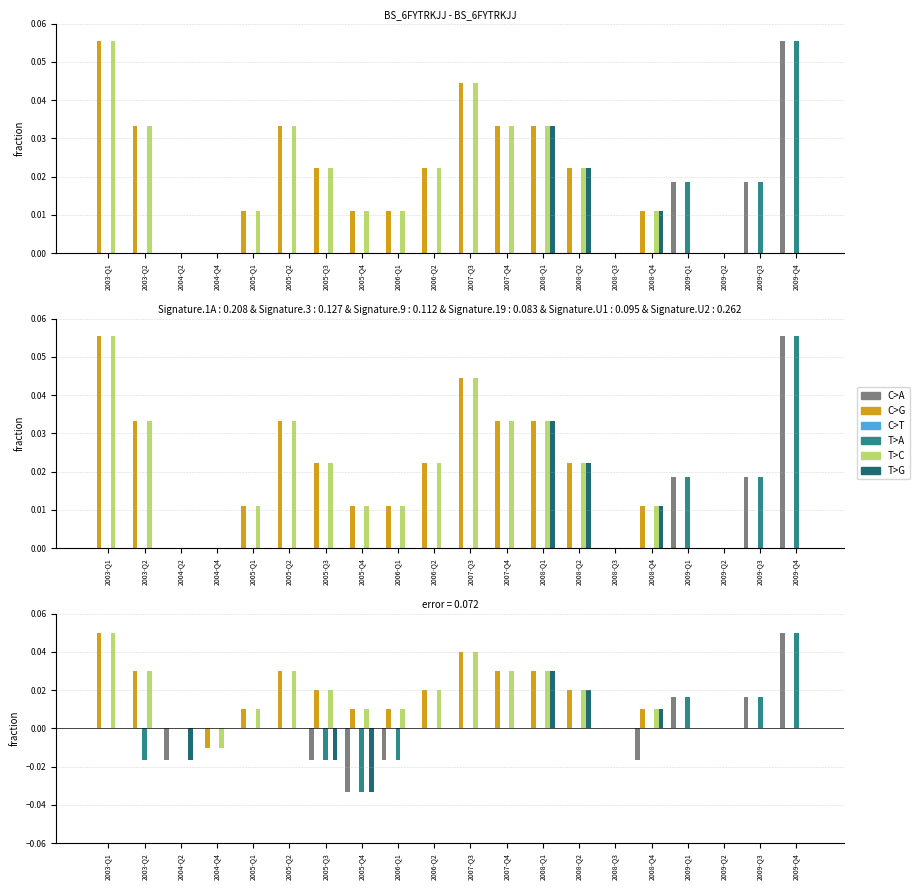

What is the label of the 17th bar from the left?

2009-Q1